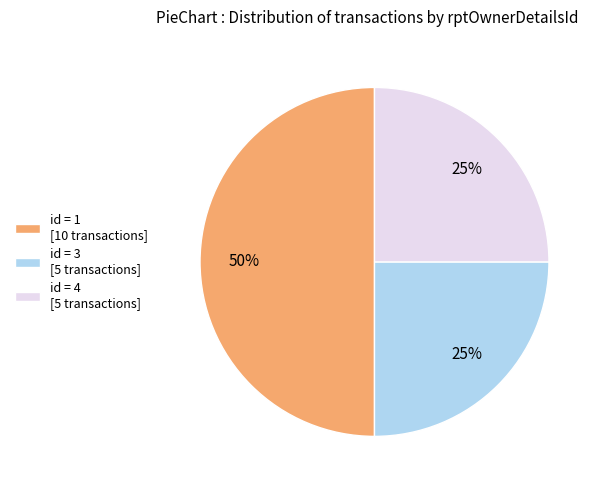

How many segments does this pie chart have?

3